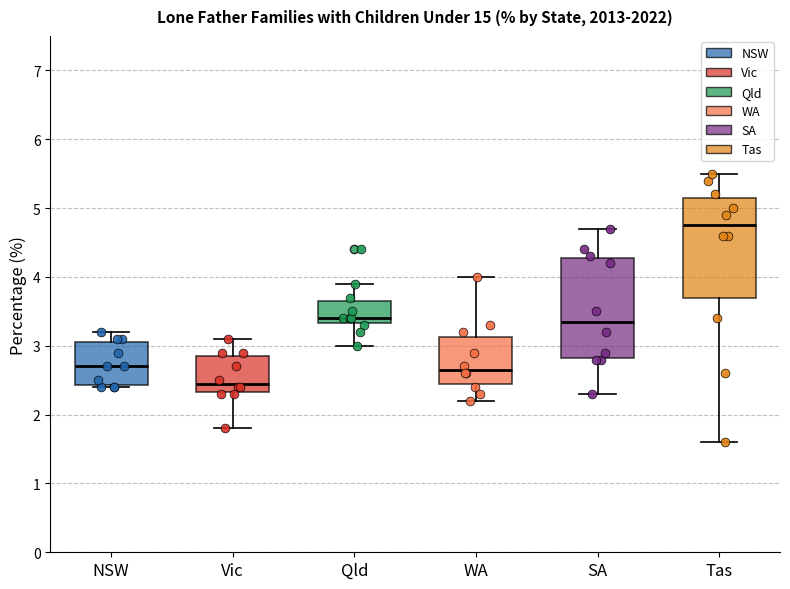

Where does the median line of the box for Qld sit on the y-axis? The values are not printed on the chart, so give them approximately, as read against the axis.

3.4